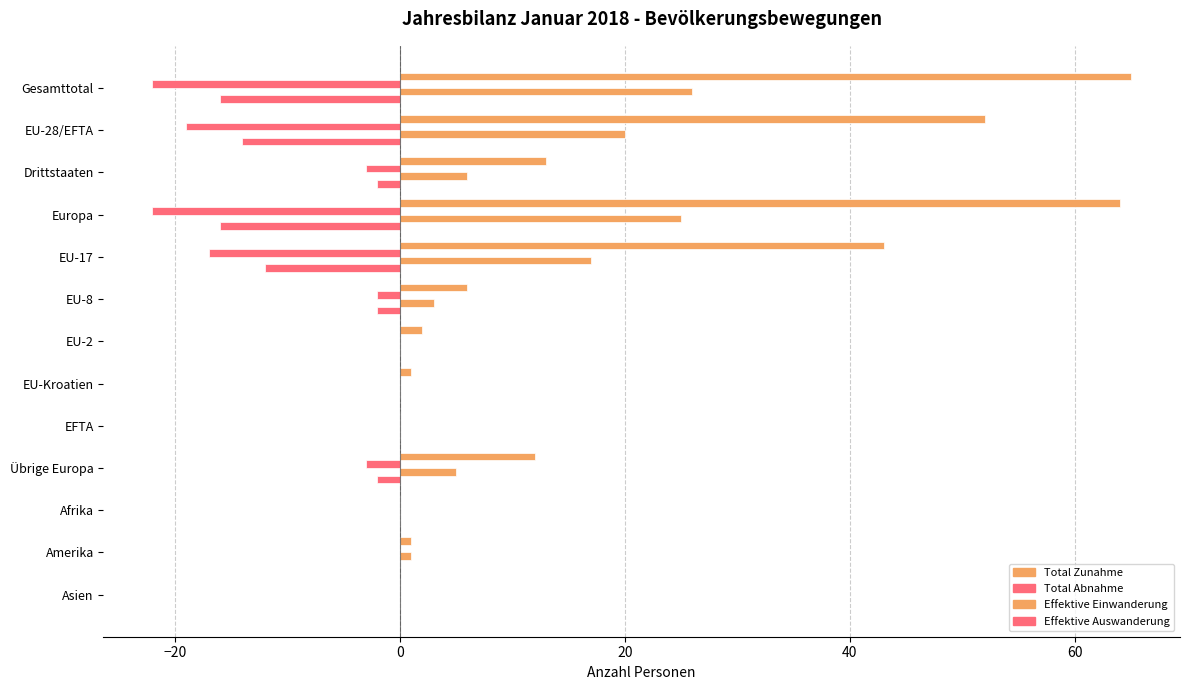

How many data points does each series have?

13